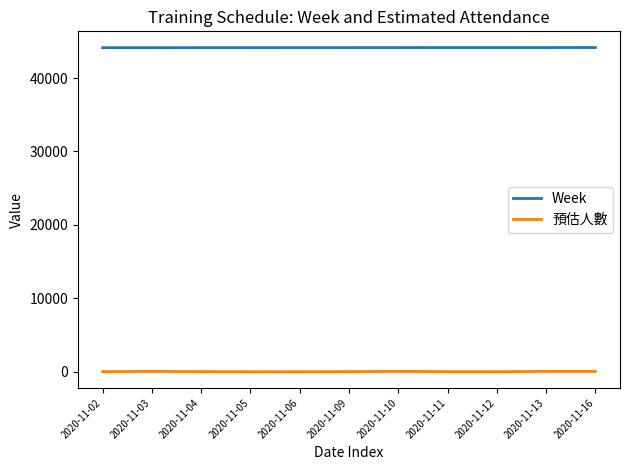

Does the chart have visible grid lines?

No